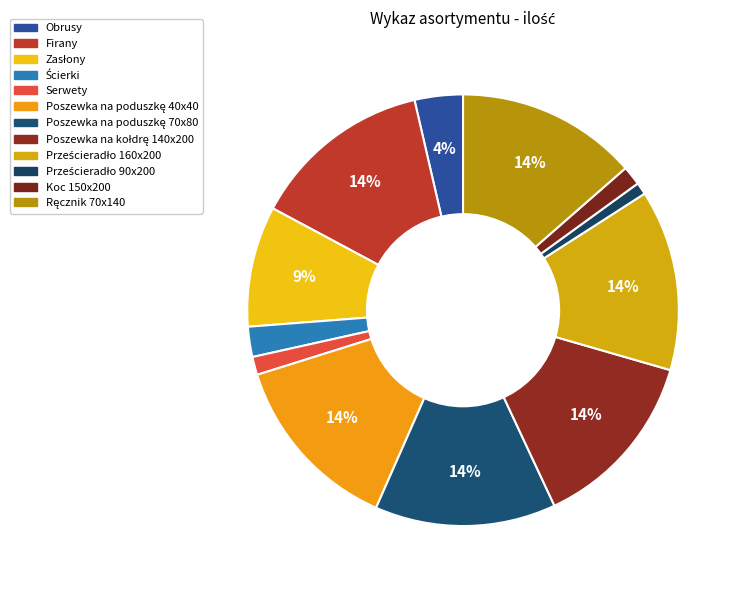

Rank the categories by value from lowest to highest.

Prześcieradło 90x200, Serwety, Koc 150x200, Ścierki, Obrusy, Zasłony, Firany, Poszewka na poduszkę 40x40, Poszewka na poduszkę 70x80, Poszewka na kołdrę 140x200, Prześcieradło 160x200, Ręcznik 70x140